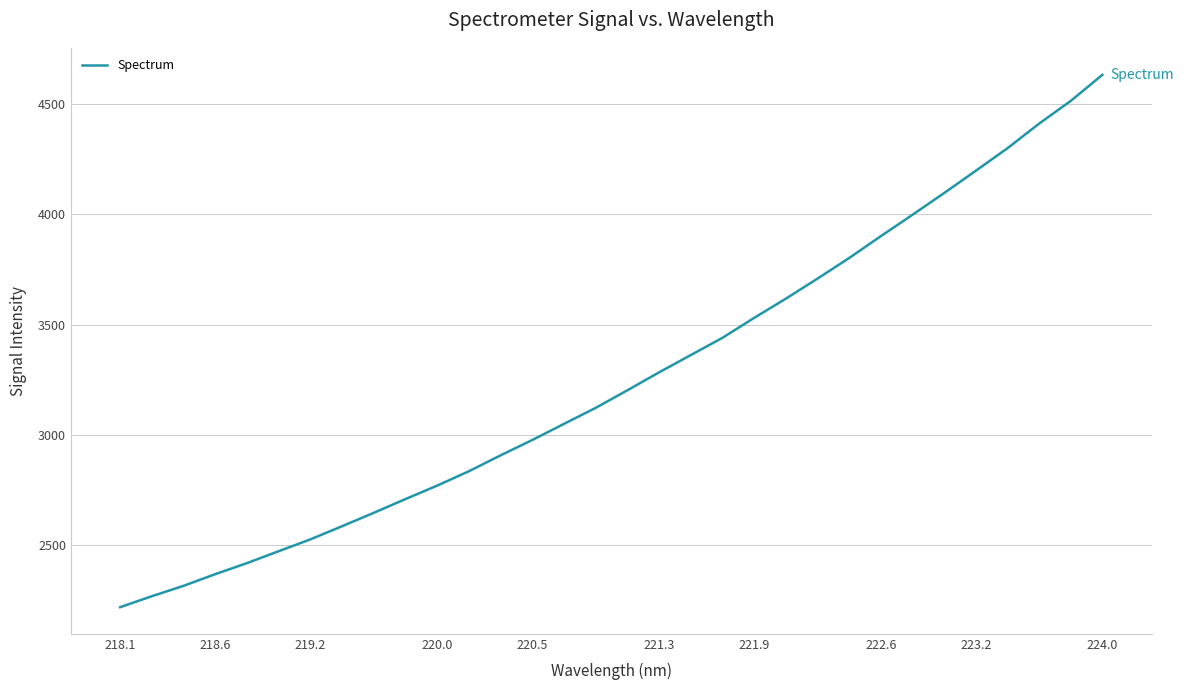

What is the difference between the maximum and minimum values?

2412.0